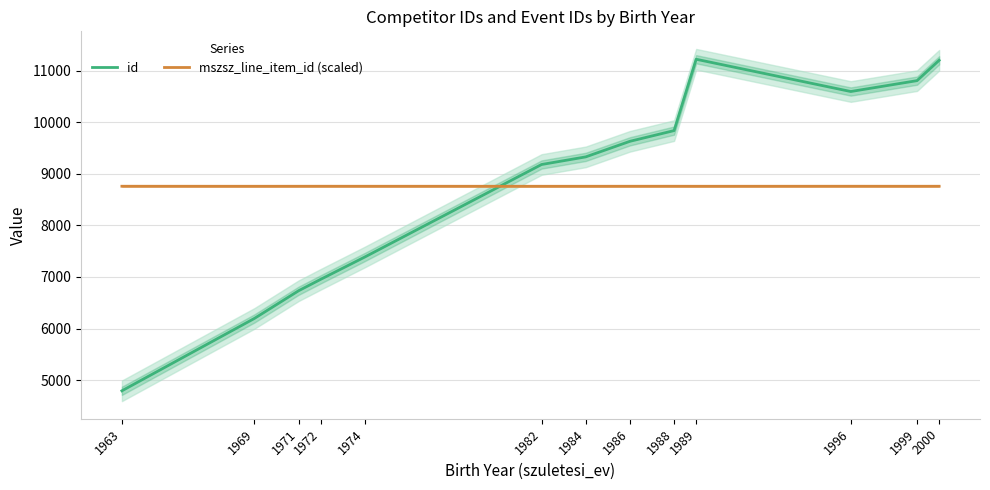

At which category is the sum across all series the highest?

1989